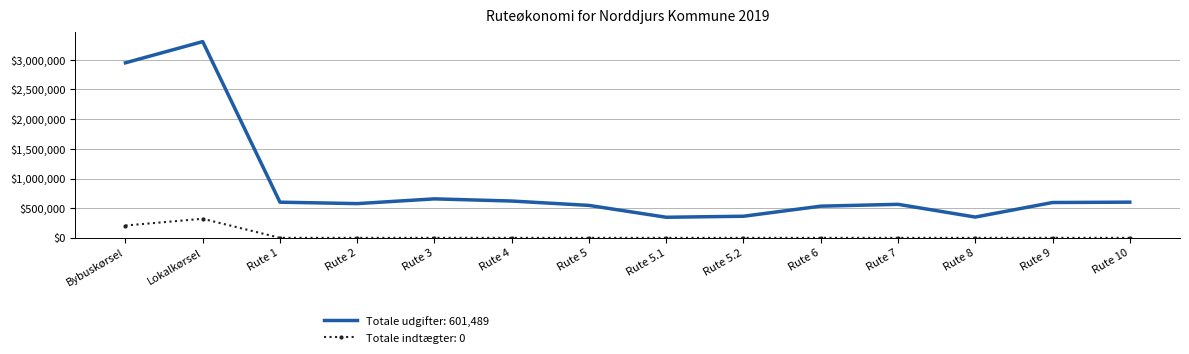

Which label corresponds to the largest value in the chart?

Lokalkørsel